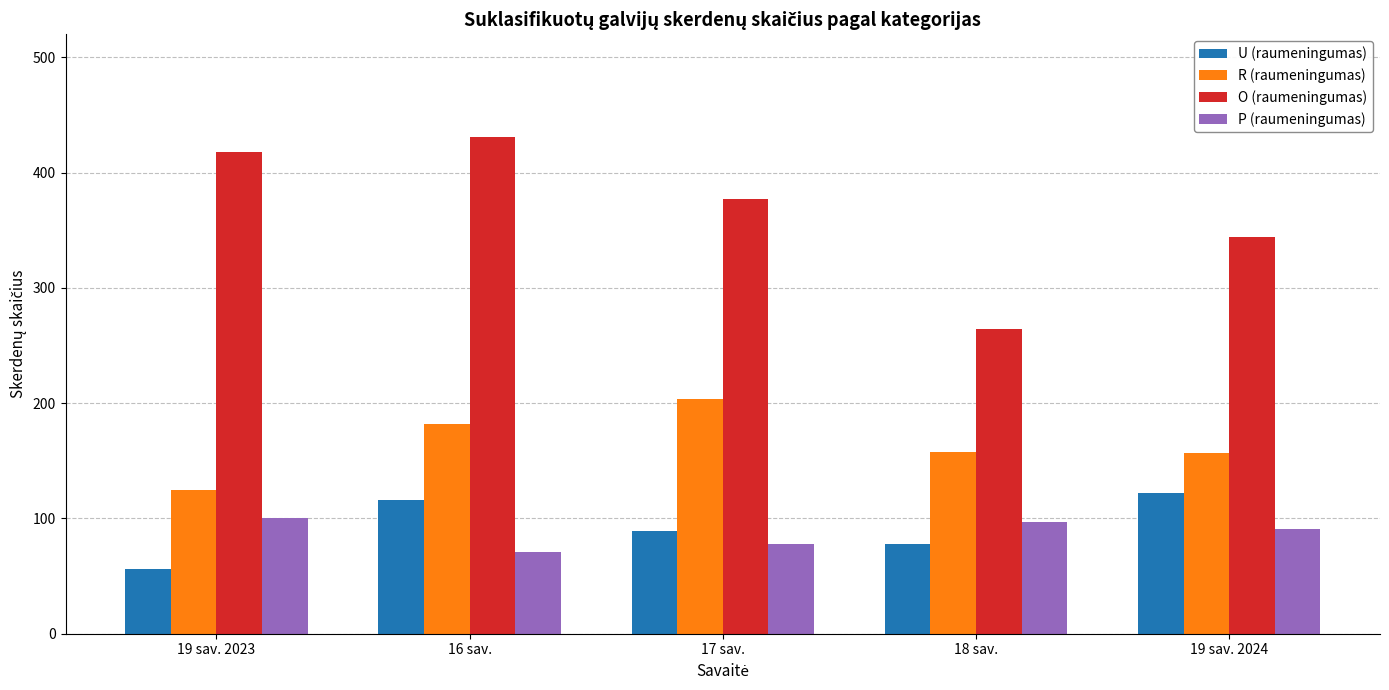

Rank the series at 19 sav. 2024 from lowest to highest value.

P (raumeningumas), U (raumeningumas), R (raumeningumas), O (raumeningumas)